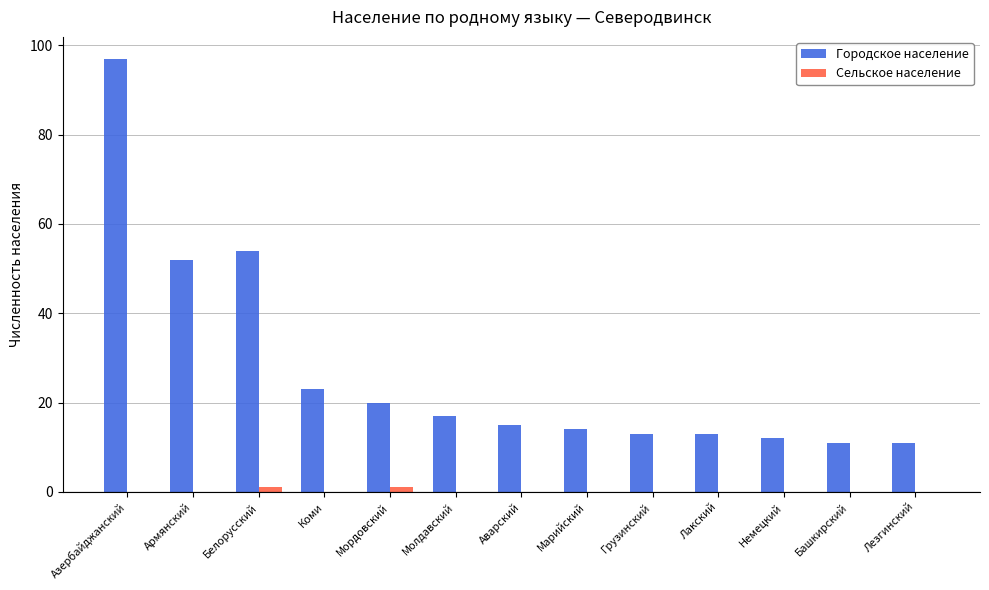

What is the highest value of the Городское население series?

97